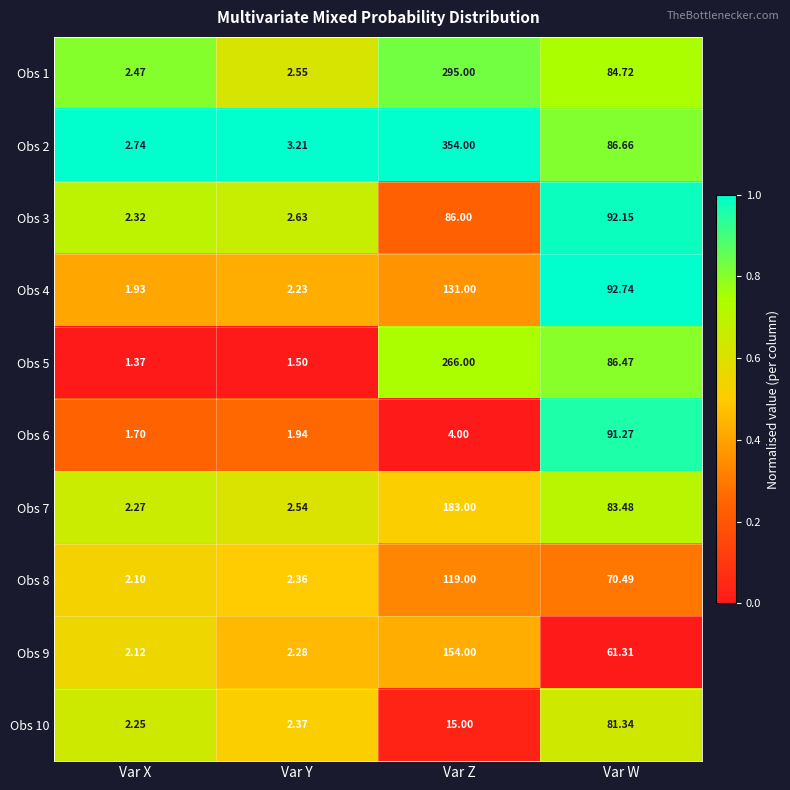

Which label corresponds to the largest value in the chart?

Var Z